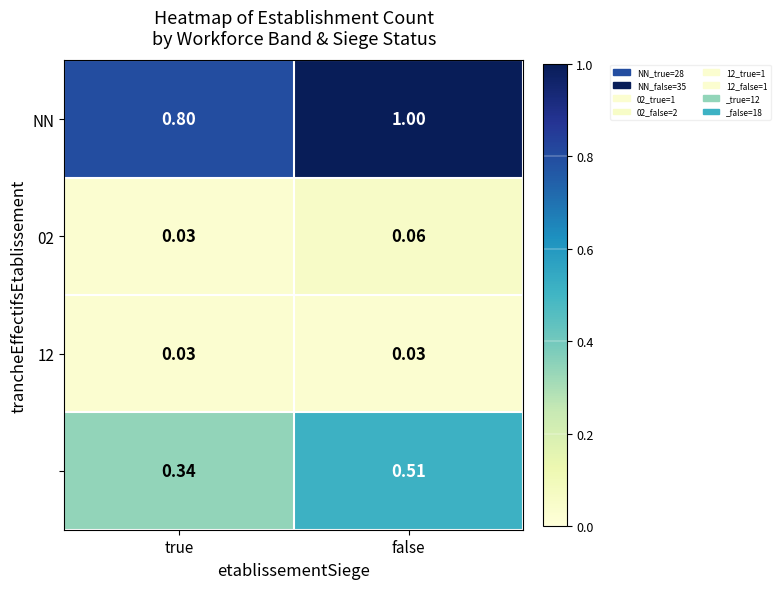

What is the total value across all series at false?

1.6